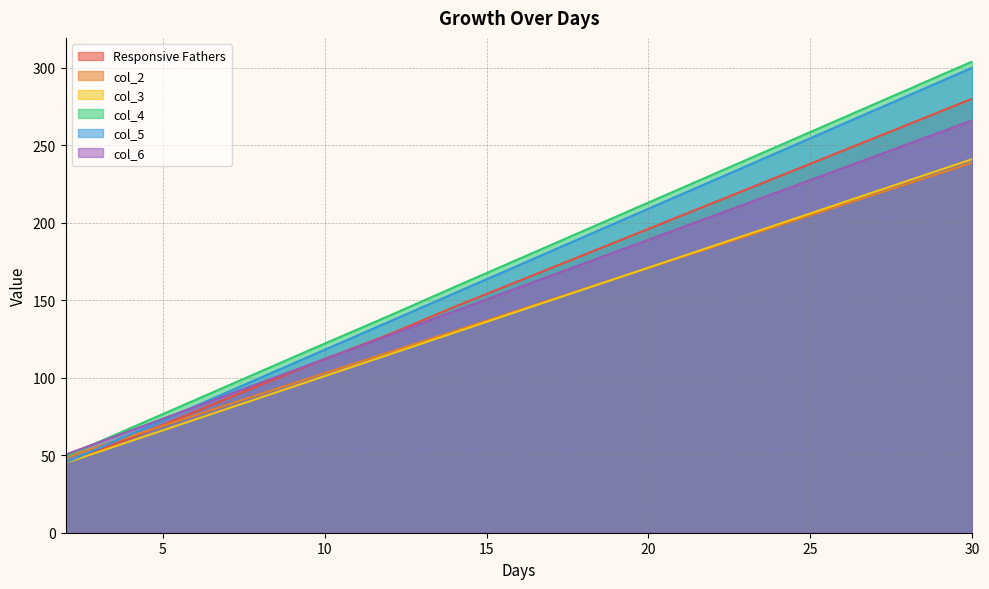

What is the spread (max minus min) of values at 6?

12.6